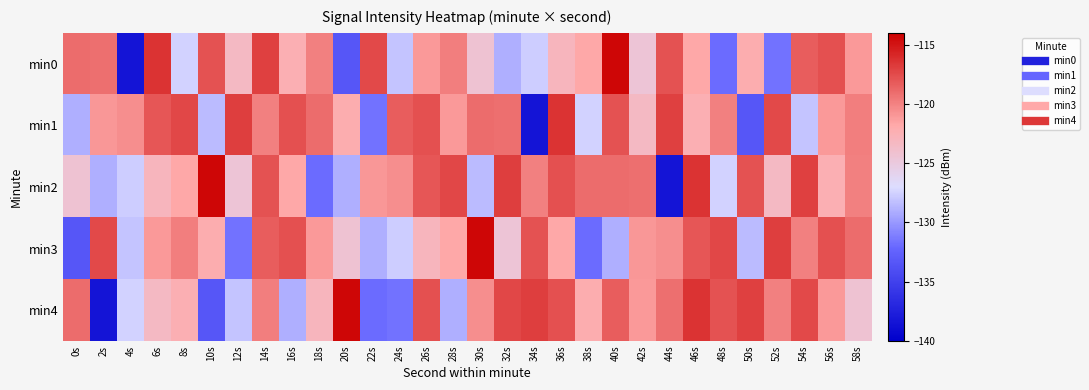

Reading left to right, list all the values displayed in this chart.

min0: 0s=-119.0	2s=-119.1	4s=-138.5	6s=-116.4	8s=-127.5	10s=-117.8	12s=-123.4	14s=-117.0	16s=-122.4	18s=-119.9	20s=-133.3	22s=-117.4	24s=-128.0	26s=-121.1	28s=-119.8	30s=-124.4	32s=-129.0	34s=-127.6	36s=-122.9	38s=-121.8	40s=-114.3	42s=-124.5	44s=-117.8	46s=-121.8	48s=-131.9	50s=-122.2	52s=-131.6	54s=-118.3	56s=-117.7	58s=-121.0
min1: 0s=-129.0	2s=-121.0	4s=-120.5	6s=-118.0	8s=-117.3	10s=-128.5	12s=-116.9	14s=-119.9	16s=-117.7	18s=-119.1	20s=-122.2	22s=-131.6	24s=-118.3	26s=-117.7	28s=-121.0	30s=-119.0	32s=-119.1	34s=-138.5	36s=-116.4	38s=-127.5	40s=-117.8	42s=-123.4	44s=-117.0	46s=-122.4	48s=-119.9	50s=-133.3	52s=-117.4	54s=-128.0	56s=-121.1	58s=-119.8
min2: 0s=-124.4	2s=-129.0	4s=-127.6	6s=-122.9	8s=-121.8	10s=-114.3	12s=-124.5	14s=-117.8	16s=-121.8	18s=-131.9	20s=-129.0	22s=-121.0	24s=-120.5	26s=-118.0	28s=-117.3	30s=-128.5	32s=-116.9	34s=-119.9	36s=-117.7	38s=-119.1	40s=-119.0	42s=-119.1	44s=-138.5	46s=-116.4	48s=-127.5	50s=-117.8	52s=-123.4	54s=-117.0	56s=-122.4	58s=-119.9
min3: 0s=-133.3	2s=-117.4	4s=-128.0	6s=-121.1	8s=-119.8	10s=-122.2	12s=-131.6	14s=-118.3	16s=-117.7	18s=-121.0	20s=-124.4	22s=-129.0	24s=-127.6	26s=-122.9	28s=-121.8	30s=-114.3	32s=-124.5	34s=-117.8	36s=-121.8	38s=-131.9	40s=-129.0	42s=-121.0	44s=-120.5	46s=-118.0	48s=-117.3	50s=-128.5	52s=-116.9	54s=-119.9	56s=-117.7	58s=-119.1
min4: 0s=-119.0	2s=-138.5	4s=-127.5	6s=-123.4	8s=-122.4	10s=-133.3	12s=-128.0	14s=-119.8	16s=-129.0	18s=-122.9	20s=-114.3	22s=-131.9	24s=-131.6	26s=-117.7	28s=-129.0	30s=-120.5	32s=-117.3	34s=-116.9	36s=-117.7	38s=-122.2	40s=-118.3	42s=-121.0	44s=-119.1	46s=-116.4	48s=-117.8	50s=-117.0	52s=-119.9	54s=-117.4	56s=-121.1	58s=-124.4